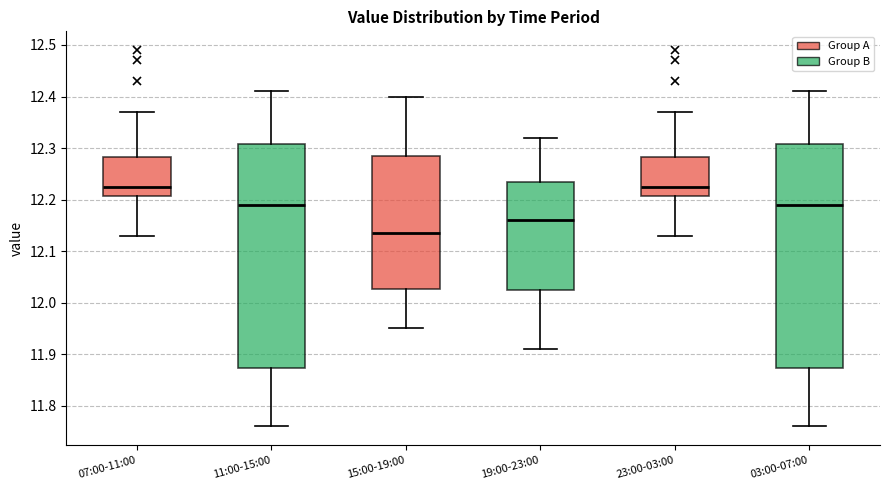

Reading left to right, read every box against the y-axis: the position of its median line, the range the box covers, and the ends of its whiskers. The values are not printed on the chart, so give them approximately, as read against the axis.

07:00-11:00: median 12.23, box 12.21 to 12.28, whiskers 12.13 to 12.37
11:00-15:00: median 12.19, box 11.87 to 12.31, whiskers 11.76 to 12.41
15:00-19:00: median 12.14, box 12.03 to 12.29, whiskers 11.95 to 12.40
19:00-23:00: median 12.16, box 12.03 to 12.24, whiskers 11.91 to 12.32
23:00-03:00: median 12.23, box 12.21 to 12.28, whiskers 12.13 to 12.37
03:00-07:00: median 12.19, box 11.87 to 12.31, whiskers 11.76 to 12.41